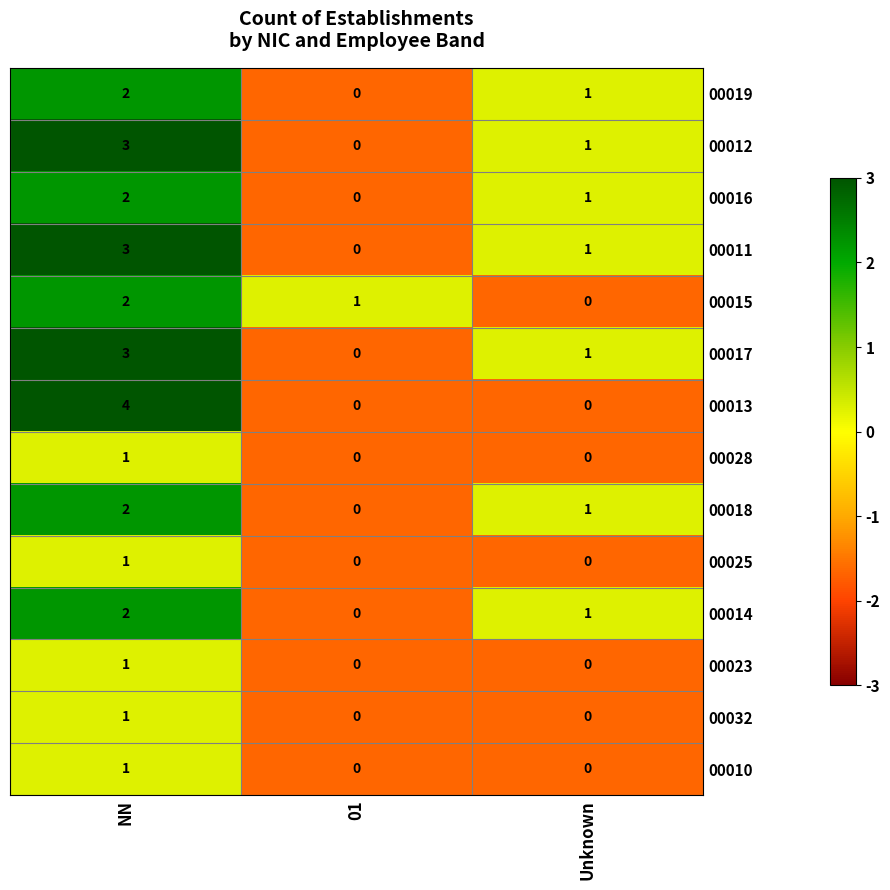

Count the number of categories in the chart.

3